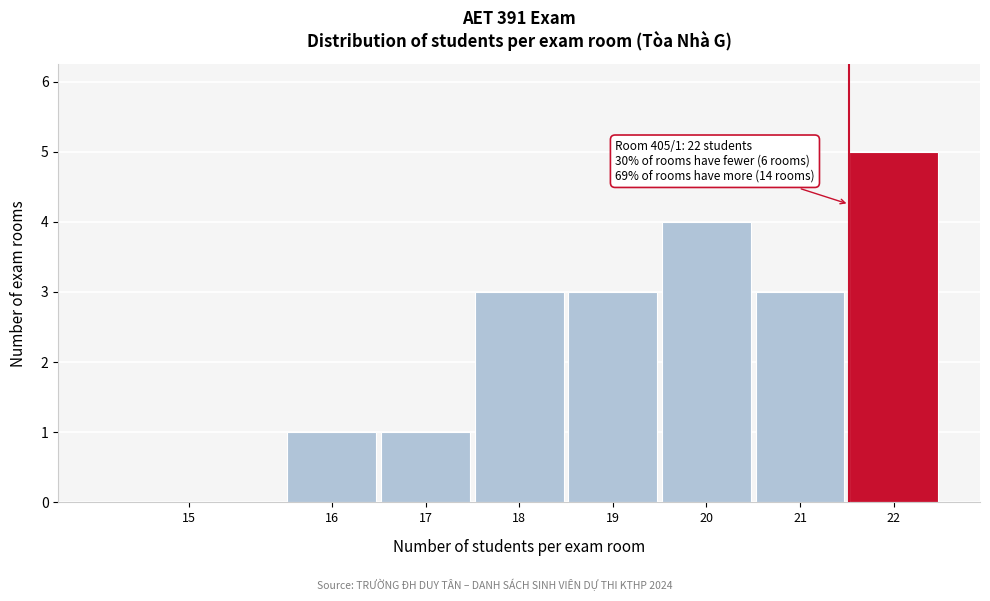

Reading left to right, list all the values displayed in this chart.

15=0	16=1	17=1	18=3	19=3	20=4	21=3	22=5